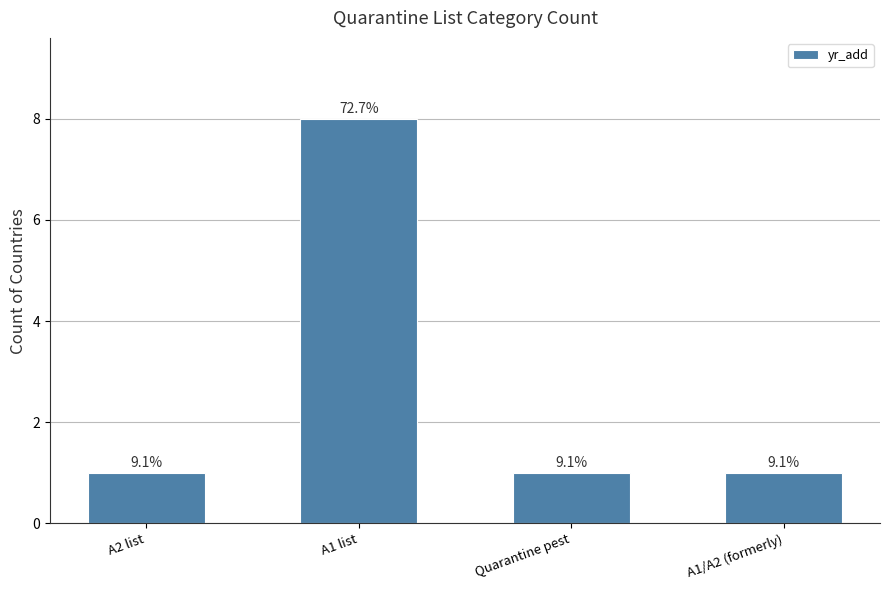

List the labels in order of value, smallest first.

A2 list, Quarantine pest, A1/A2 (formerly), A1 list